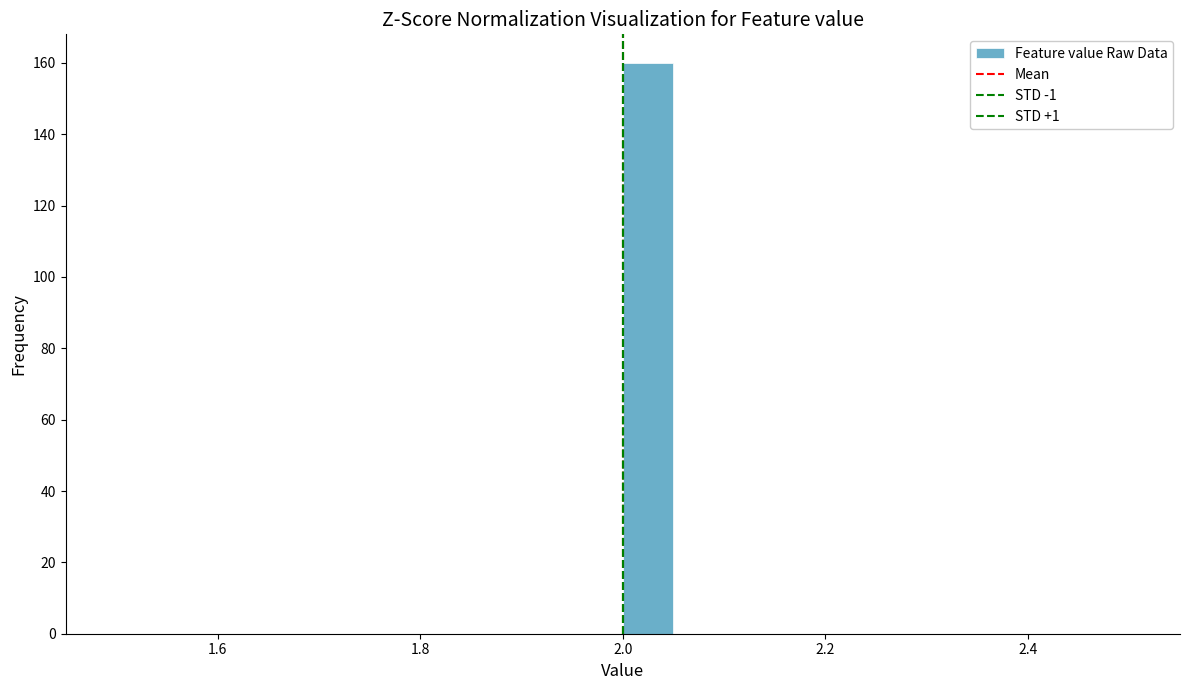

Around what value on the x-axis is the tallest bar? Give the approximate position of its centre, as read against the axis.

2.02